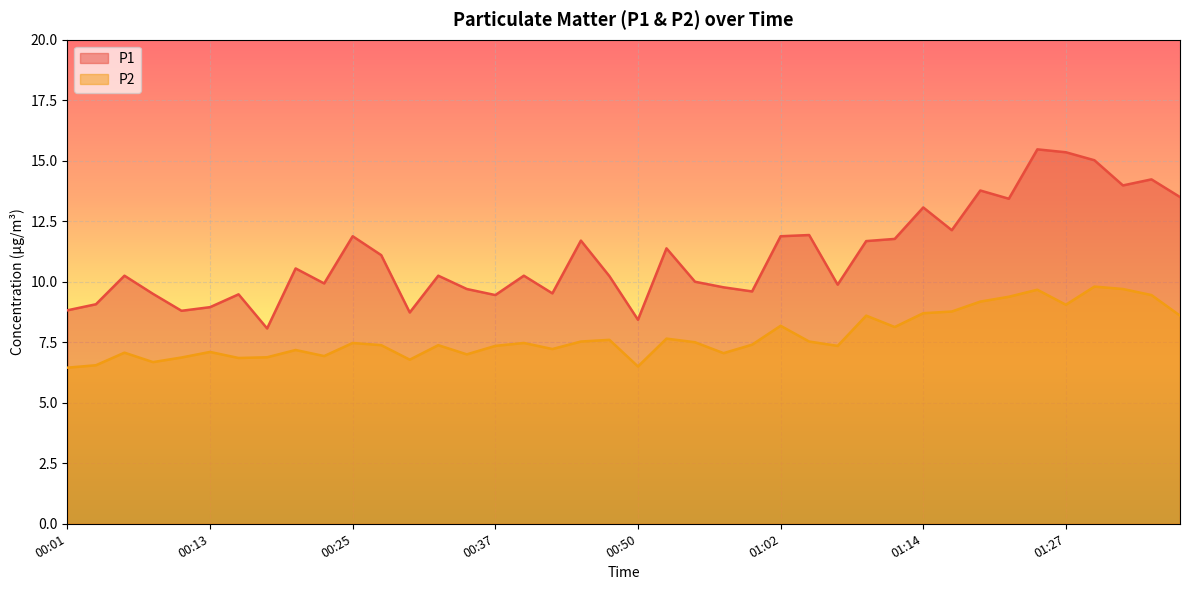

What is the minimum value for P1?

8.1